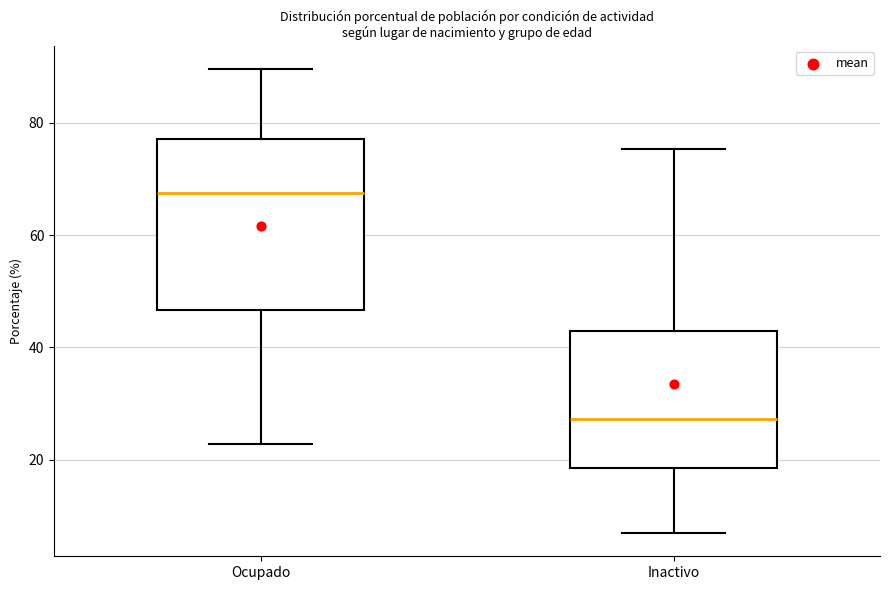

Reading left to right, read every box against the y-axis: the position of its median line, the range the box covers, and the ends of its whiskers. The values are not printed on the chart, so give them approximately, as read against the axis.

Ocupado: median 68, box 46 to 78, whiskers 22 to 90
Inactivo: median 28, box 18 to 42, whiskers 6 to 76